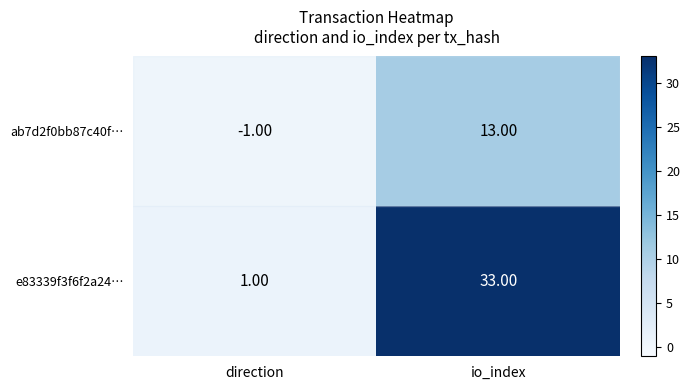

At which category is the sum across all series the highest?

io_index